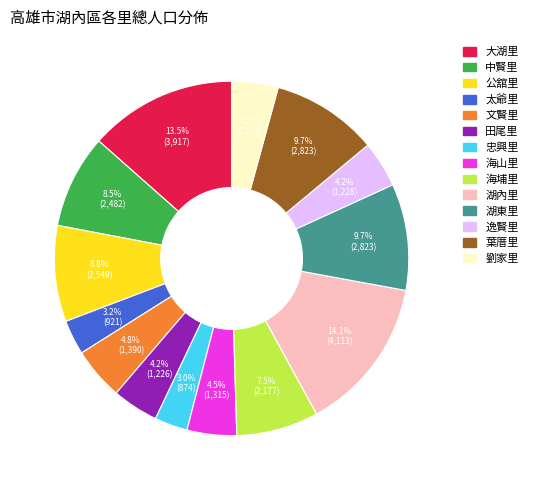

Between 海埔里 and 湖東里, which is larger?

湖東里